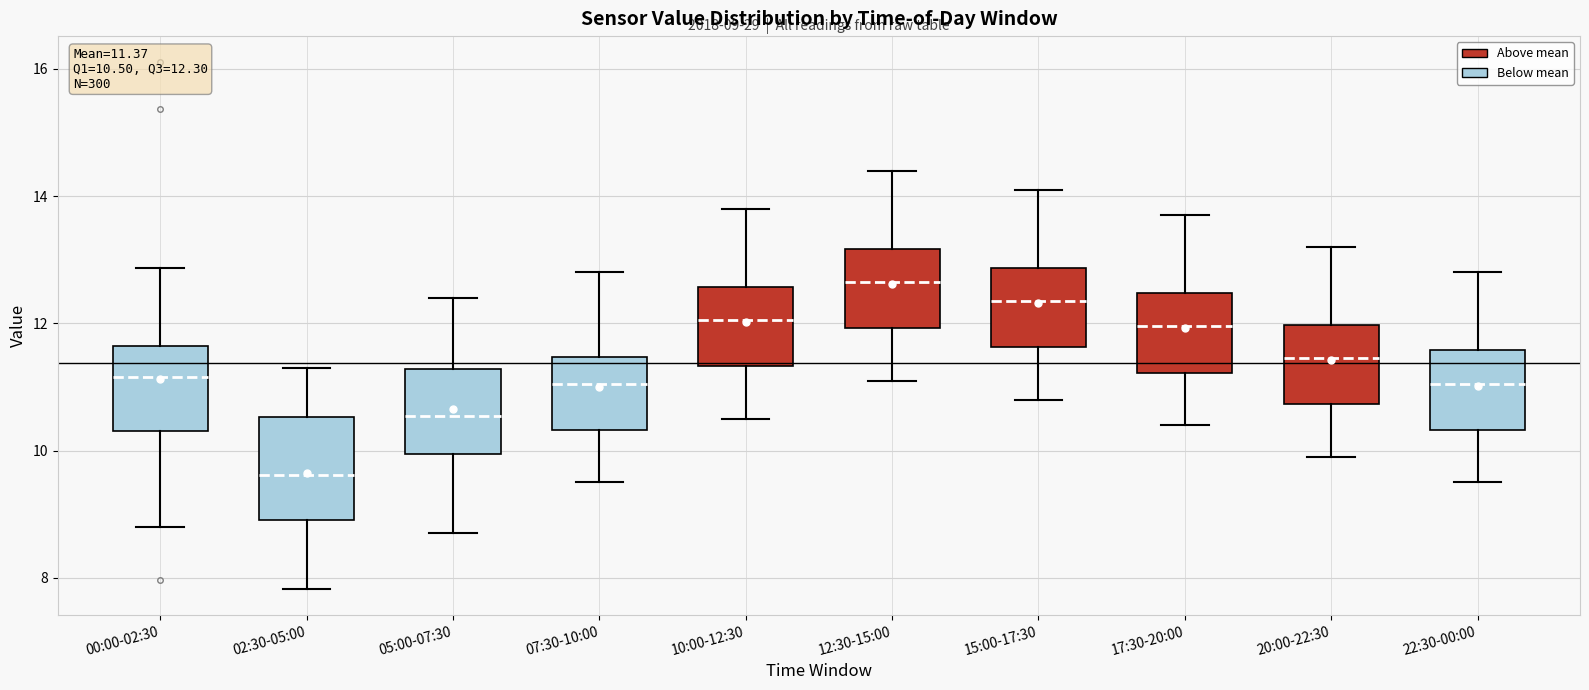

Which box has the highest median line?

12:30-15:00